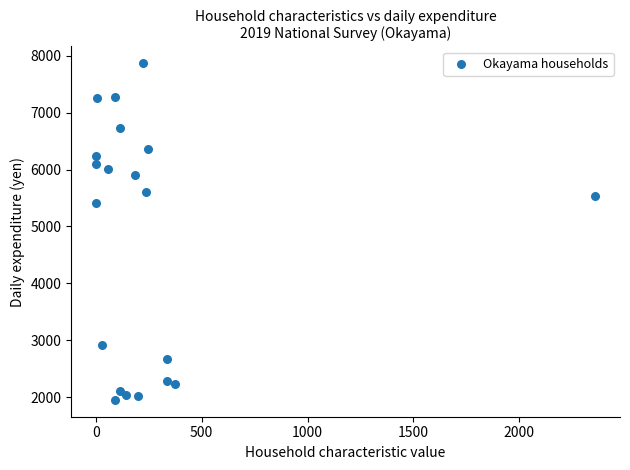

What Y value in the scatter plot is closest to 4909?

5410.7